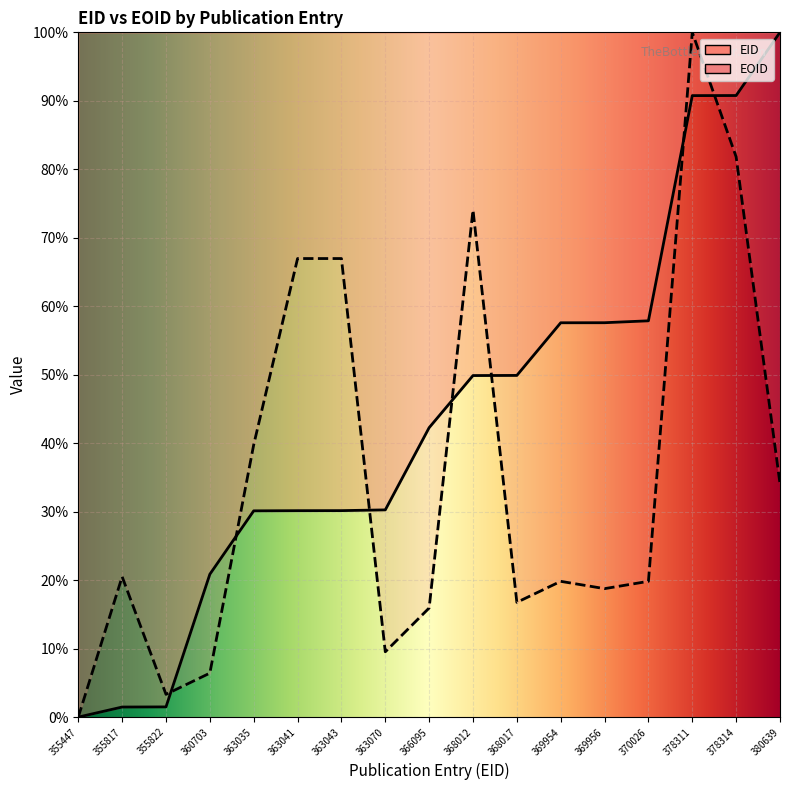

What is the difference between the second highest and minimum values in the EOID series?

81.8